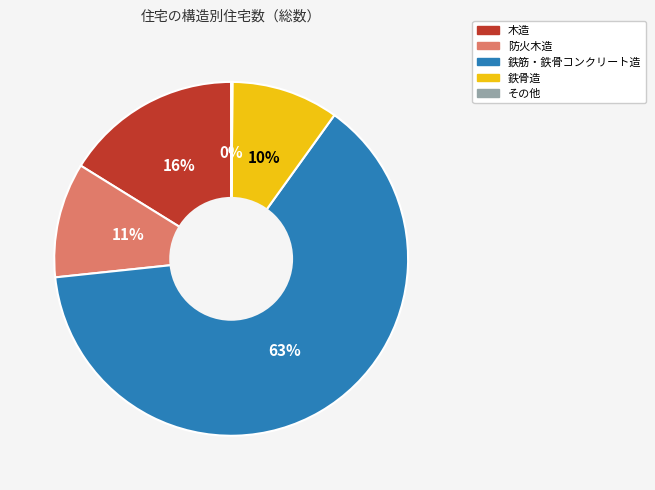

Does 防火木造 represent more than half of the total?

No